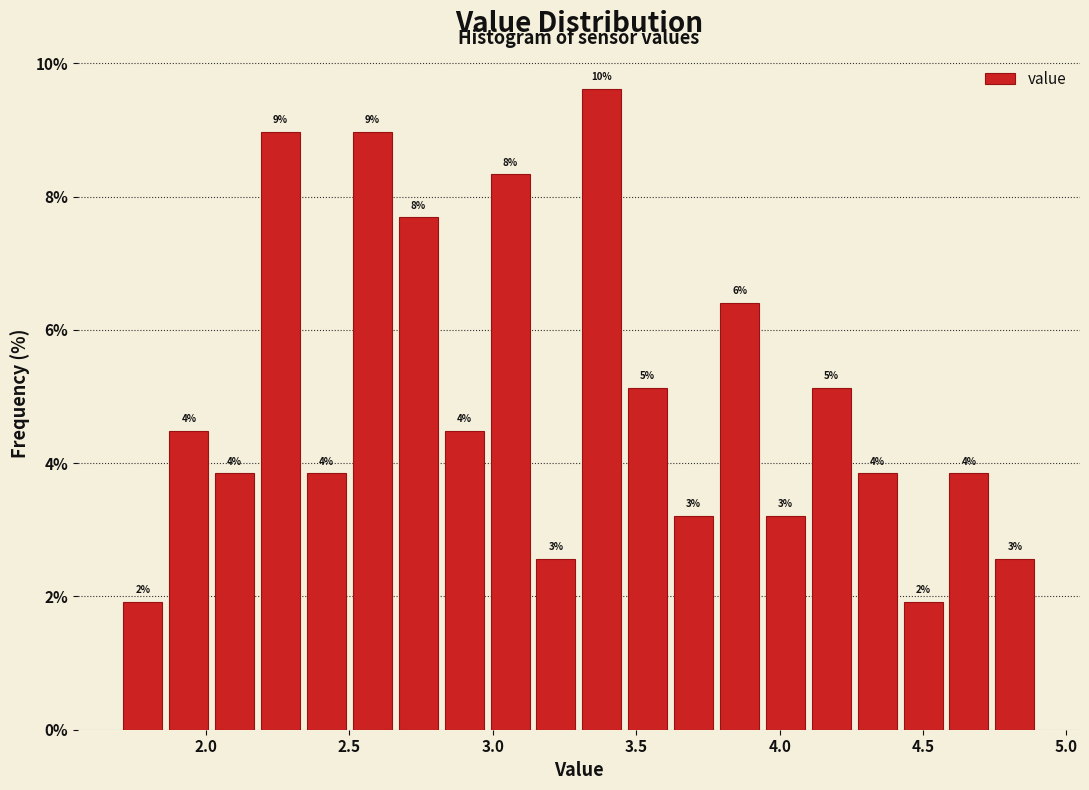

Read against the x-axis, roughly where is the centre of the tallest bar?

3.40